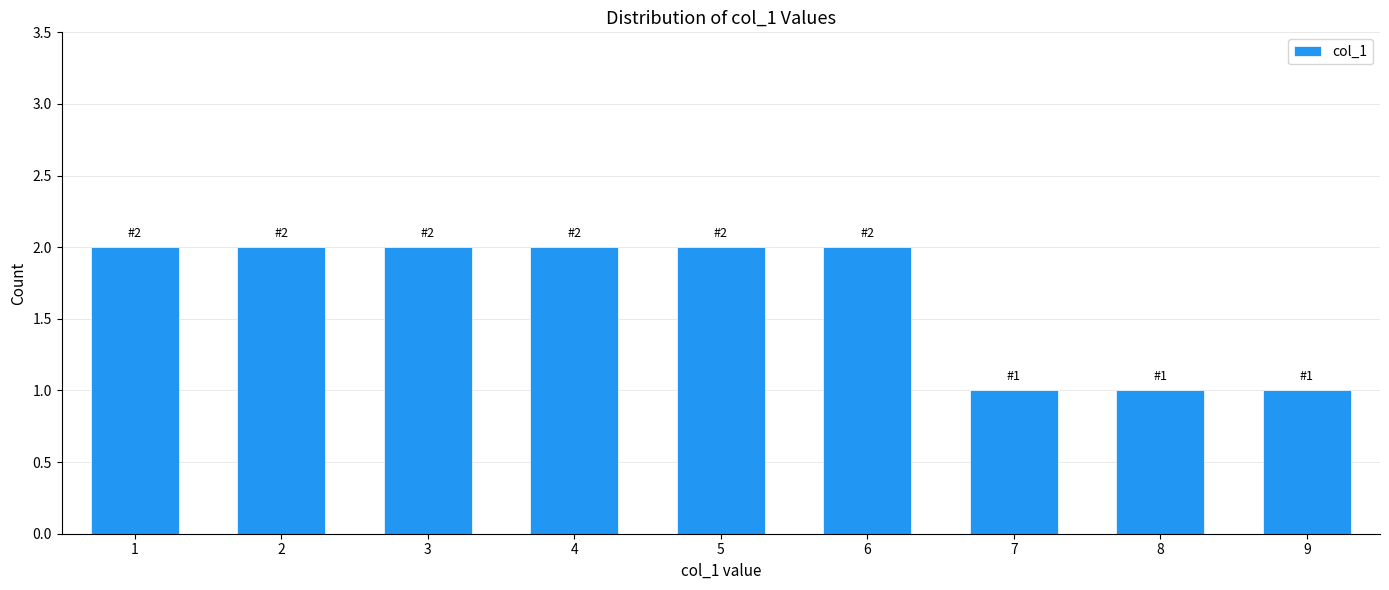

Reading right to left, transcribe all the data shown in this chart.

1	1	1	2	2	2	2	2	2